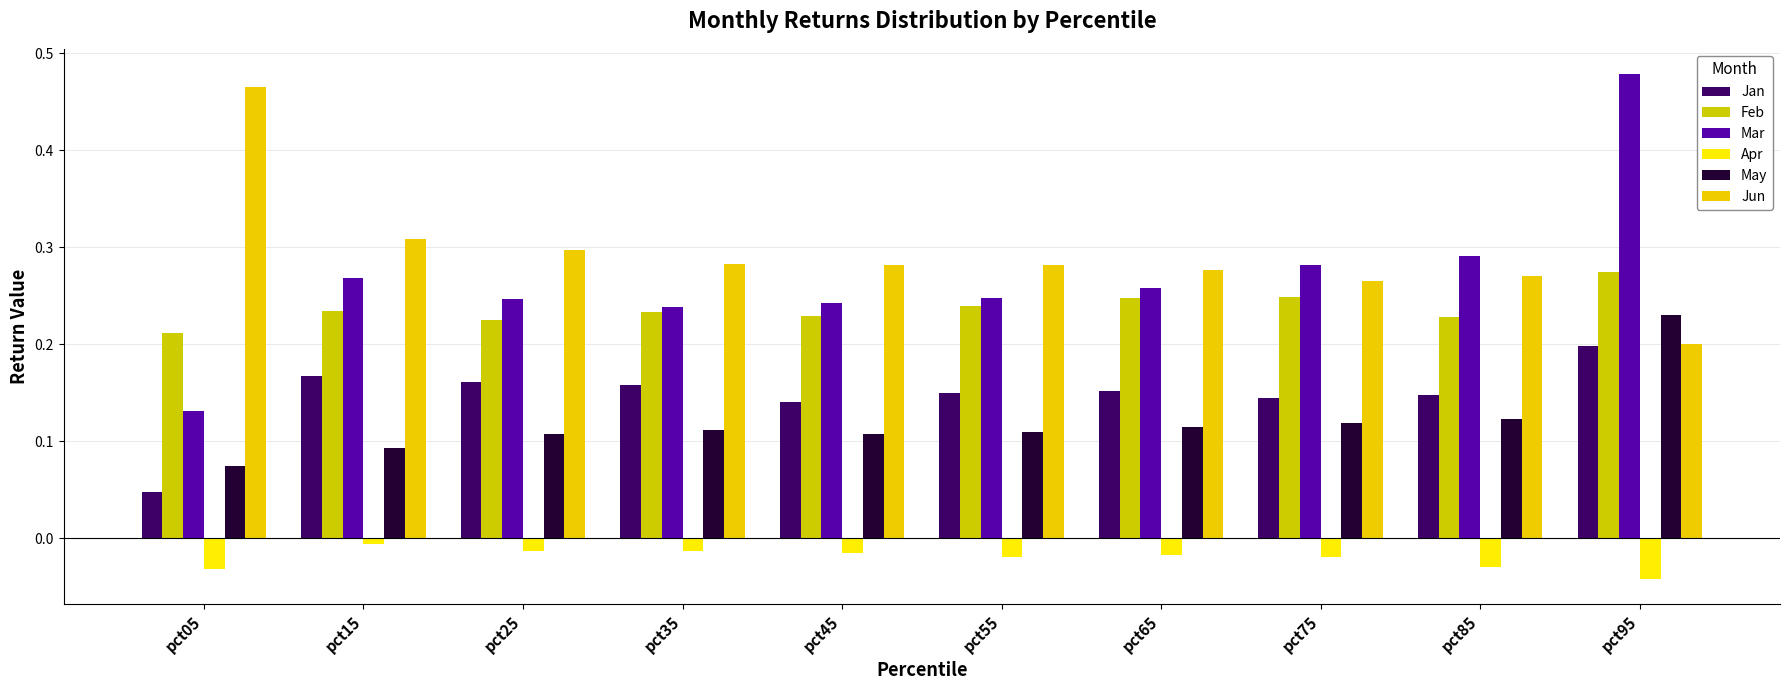

Which series has the widest spread of values?

Mar